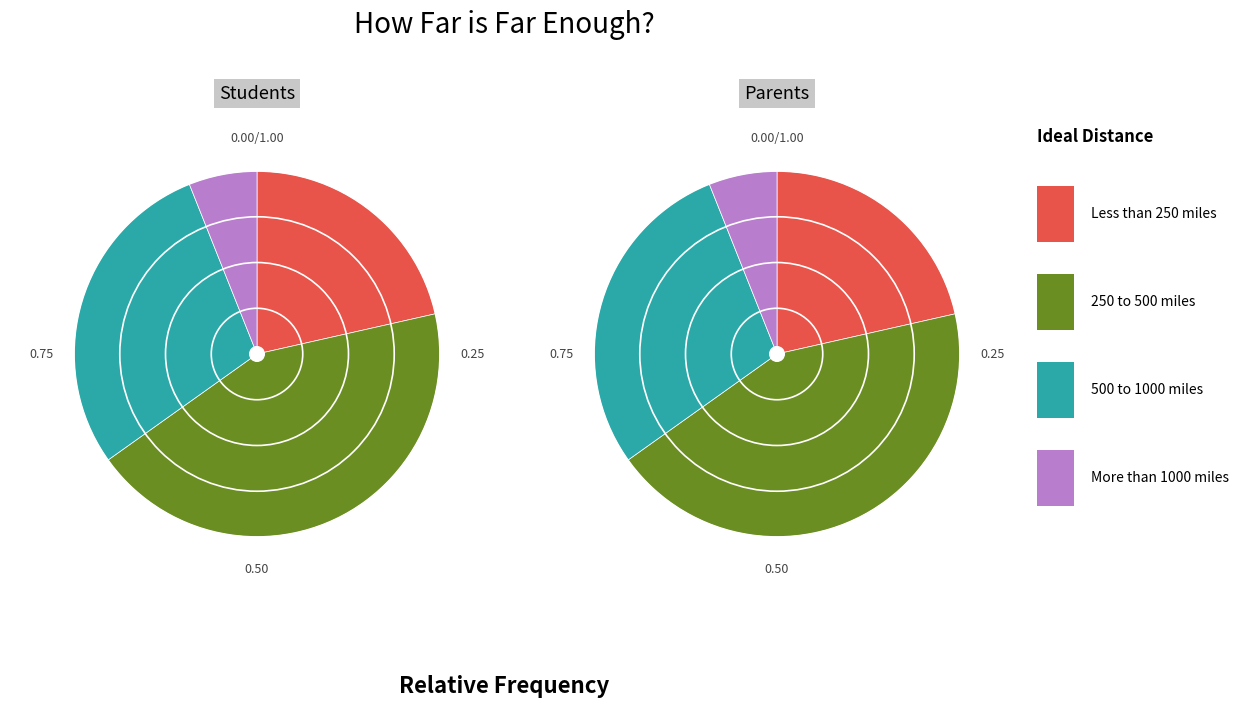

Which series has the widest spread of values?

Students